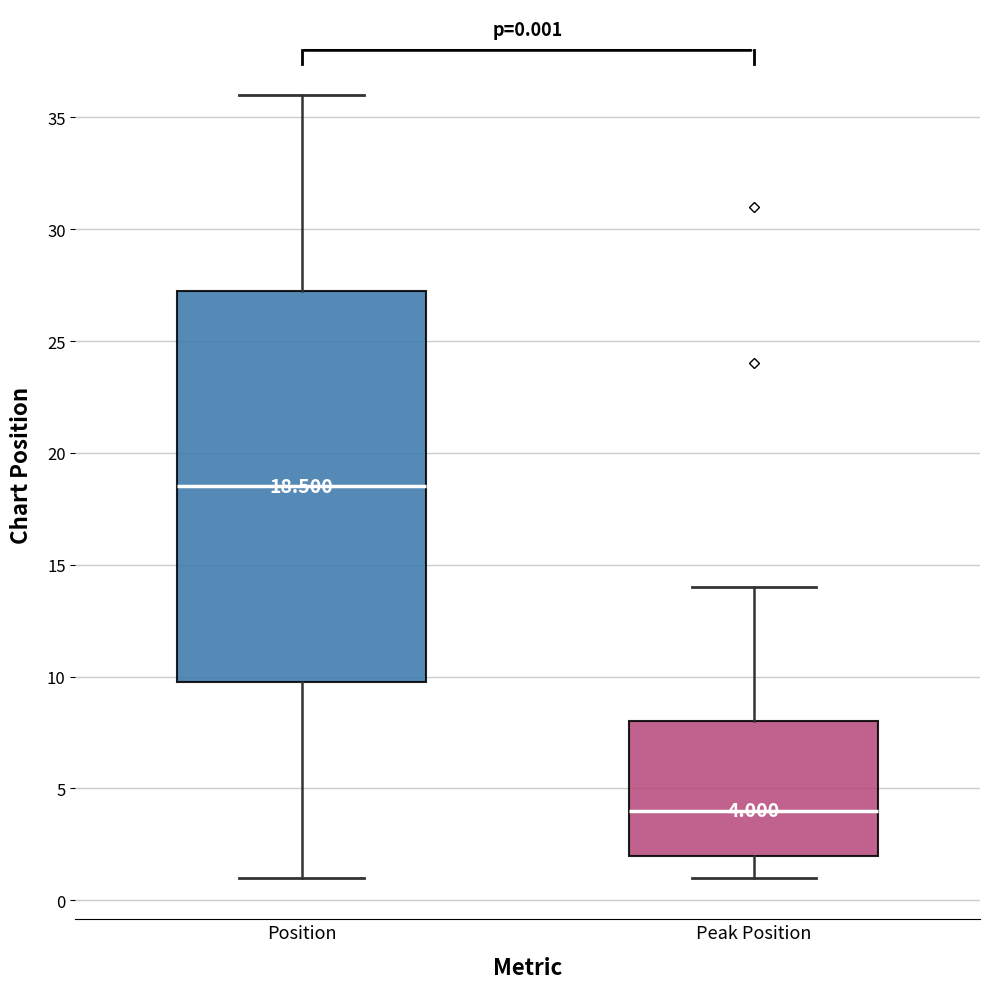

Which box has the highest median line?

Position